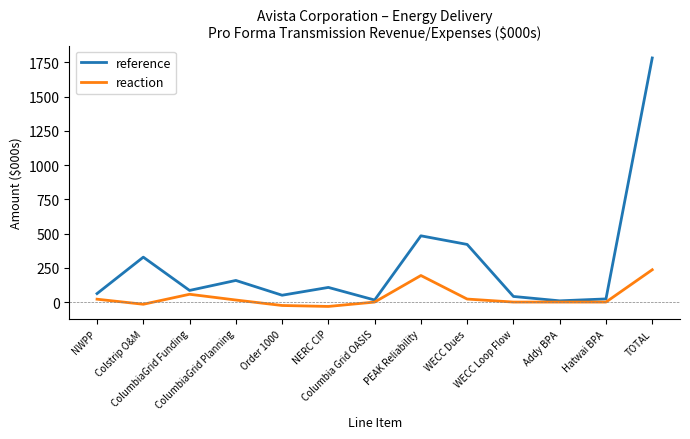

Which category has the highest value across all series?

TOTAL